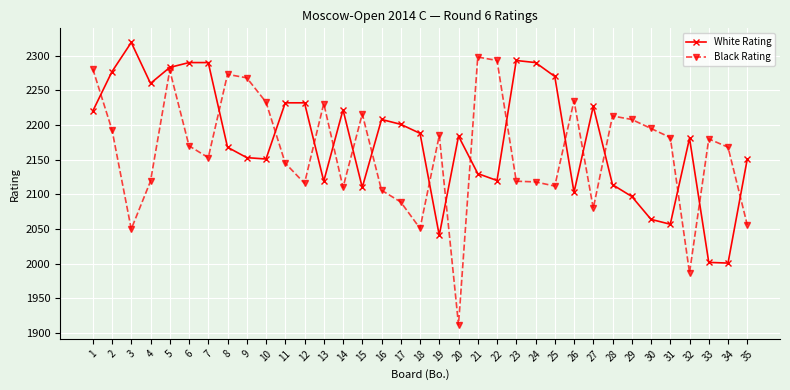

What is the difference between the White Rating values at 29 and 12?

135